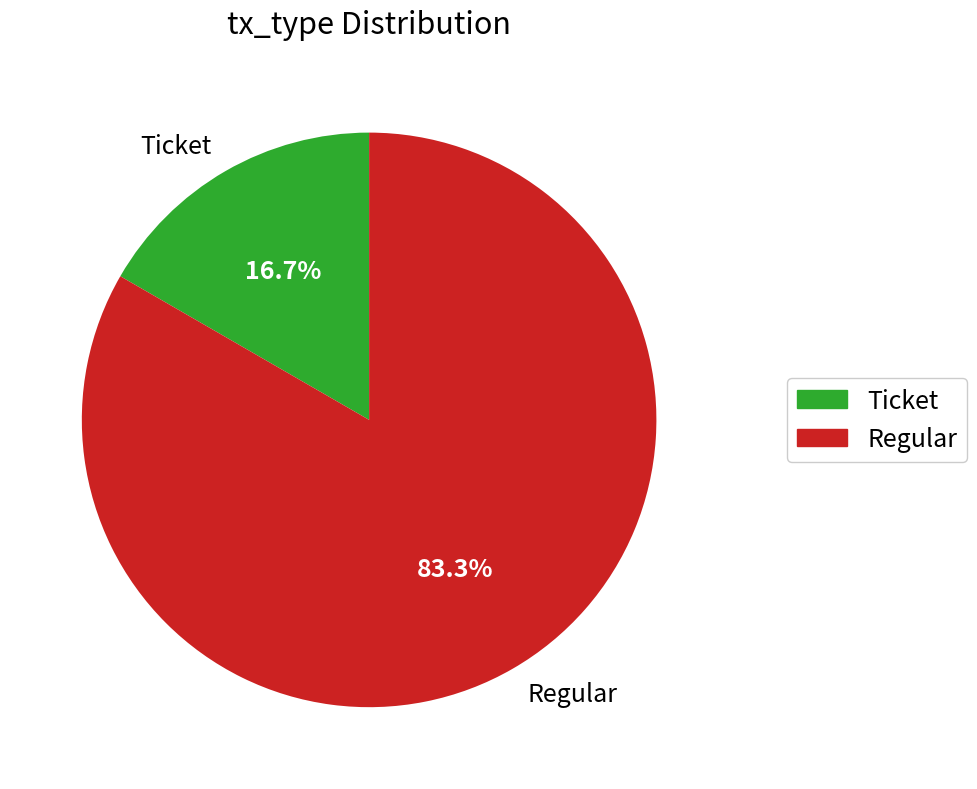

What is the largest slice in the pie chart?

Regular